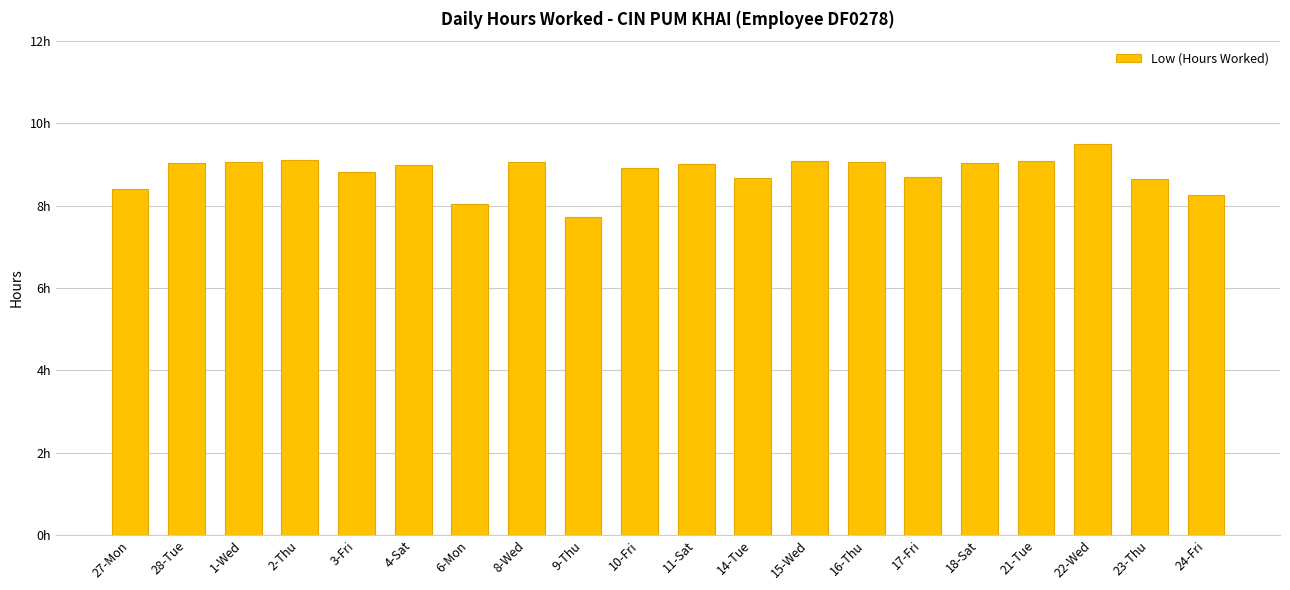

Rank the categories by value from highest to lowest.

22-Wed, 2-Thu, 15-Wed, 21-Tue, 1-Wed, 8-Wed, 16-Thu, 28-Tue, 18-Sat, 11-Sat, 4-Sat, 10-Fri, 3-Fri, 17-Fri, 14-Tue, 23-Thu, 27-Mon, 24-Fri, 6-Mon, 9-Thu